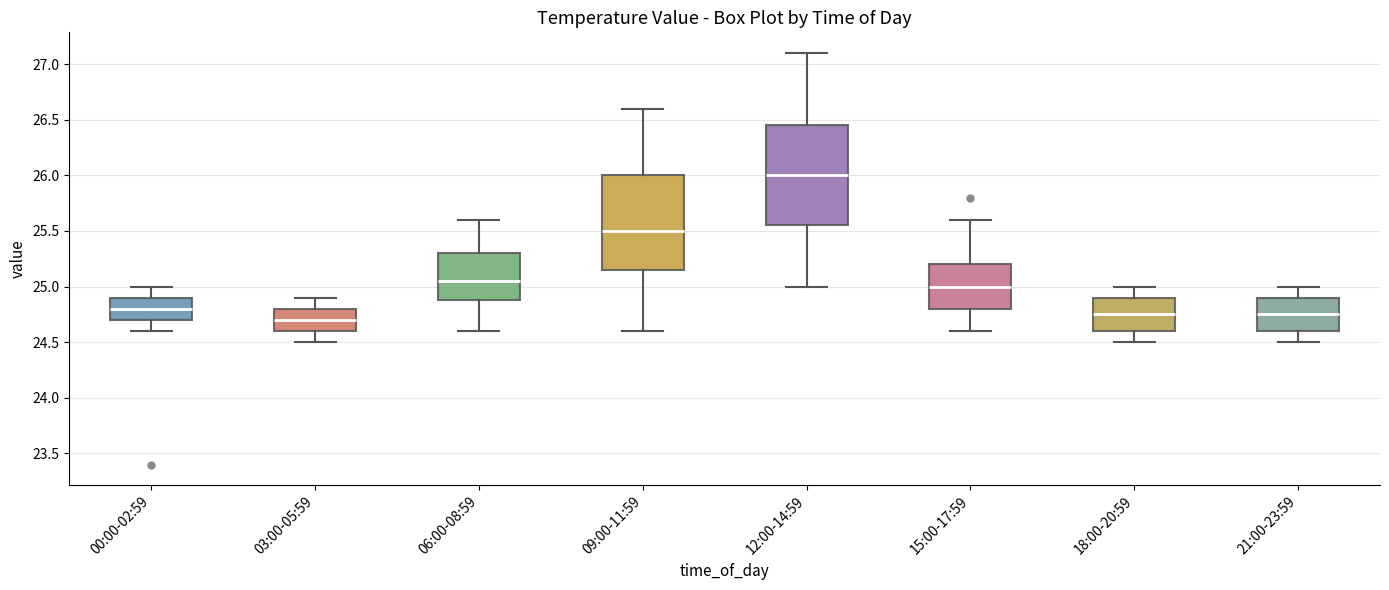

Reading left to right, read every box against the y-axis: the position of its median line, the range the box covers, and the ends of its whiskers. The values are not printed on the chart, so give them approximately, as read against the axis.

00:00-02:59: median 24.80, box 24.70 to 24.90, whiskers 24.60 to 25.00
03:00-05:59: median 24.70, box 24.60 to 24.80, whiskers 24.50 to 24.90
06:00-08:59: median 25.05, box 24.90 to 25.30, whiskers 24.60 to 25.60
09:00-11:59: median 25.50, box 25.15 to 26.00, whiskers 24.60 to 26.60
12:00-14:59: median 26.00, box 25.55 to 26.45, whiskers 25.00 to 27.10
15:00-17:59: median 25.00, box 24.80 to 25.20, whiskers 24.60 to 25.60
18:00-20:59: median 24.75, box 24.60 to 24.90, whiskers 24.50 to 25.00
21:00-23:59: median 24.75, box 24.60 to 24.90, whiskers 24.50 to 25.00